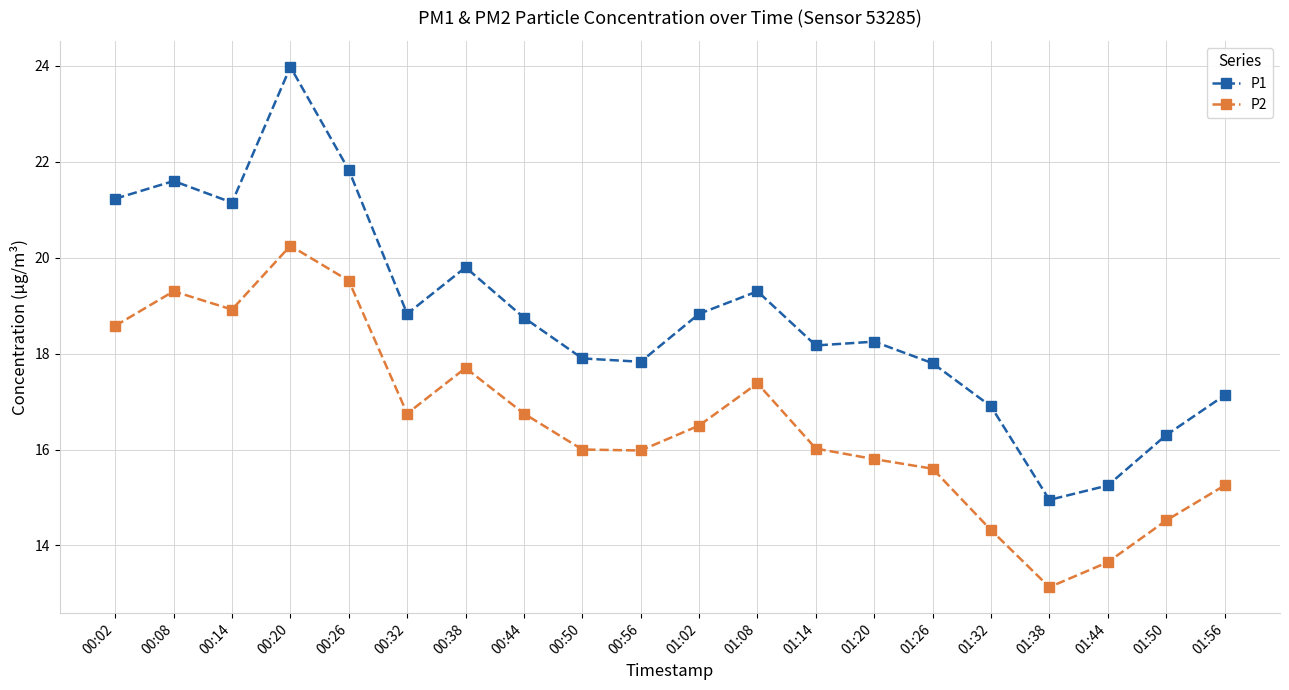

Read the P2 value at 00:50.

16.0